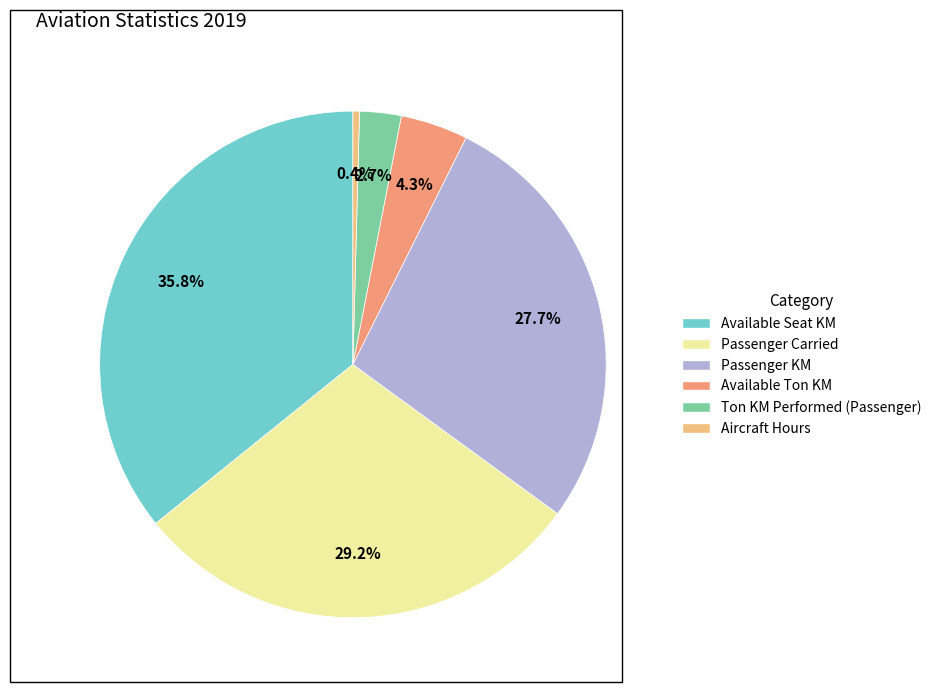

Does Aircraft Hours represent more than half of the total?

No